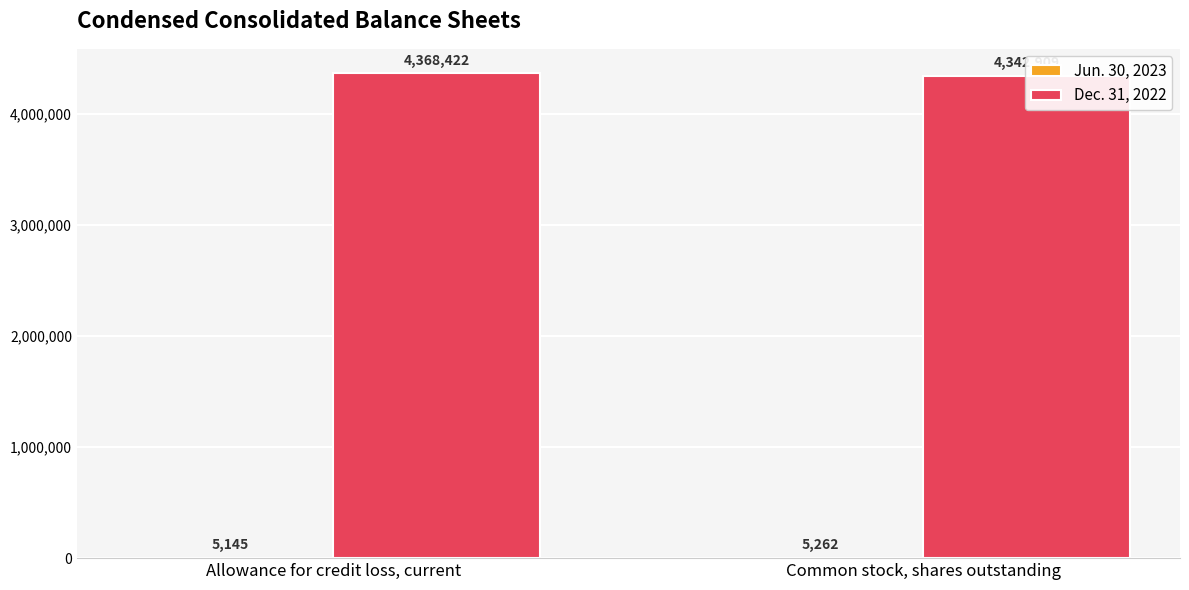

How many data points does each series have?

2